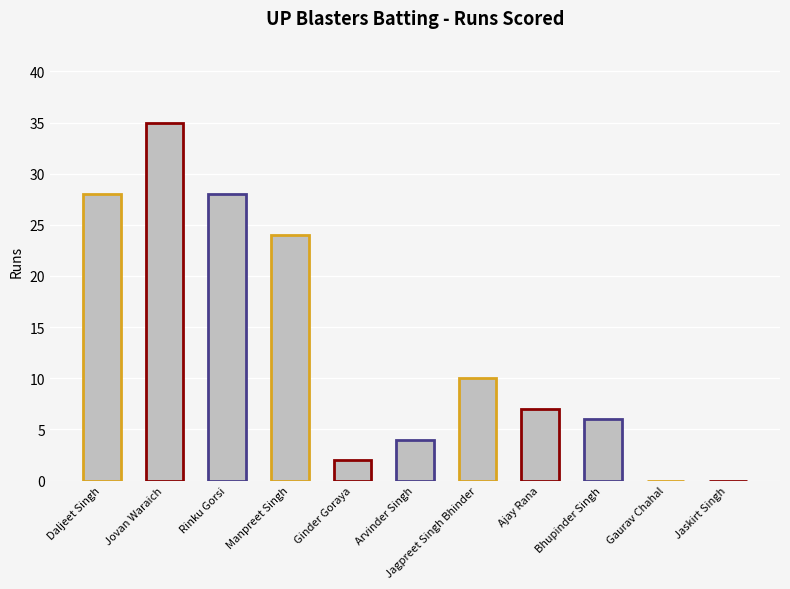

How many data points are less than 7?

5